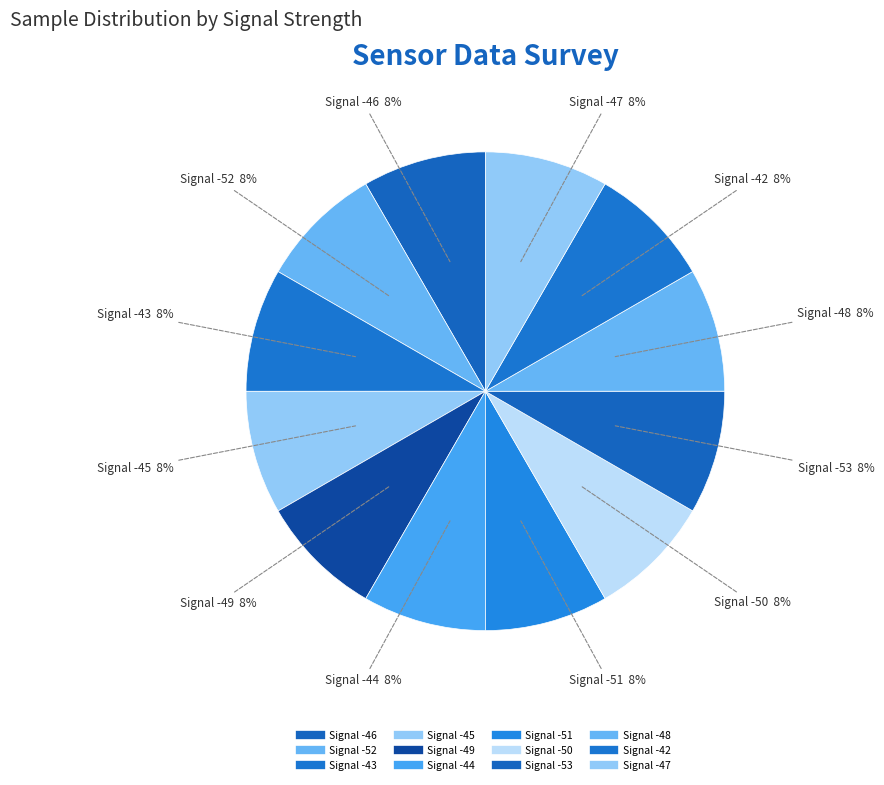

Which has a higher value, Signal -50 or Signal -52?

Signal -52